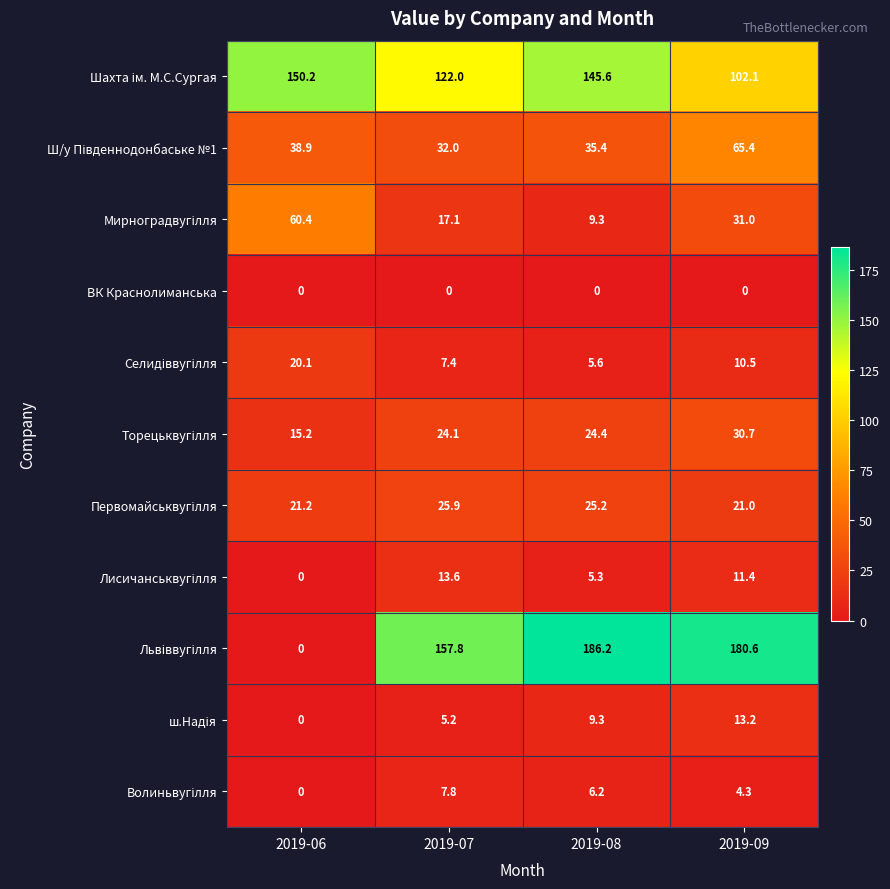

What is the spread (max minus min) of values at 2019-06?

150.2